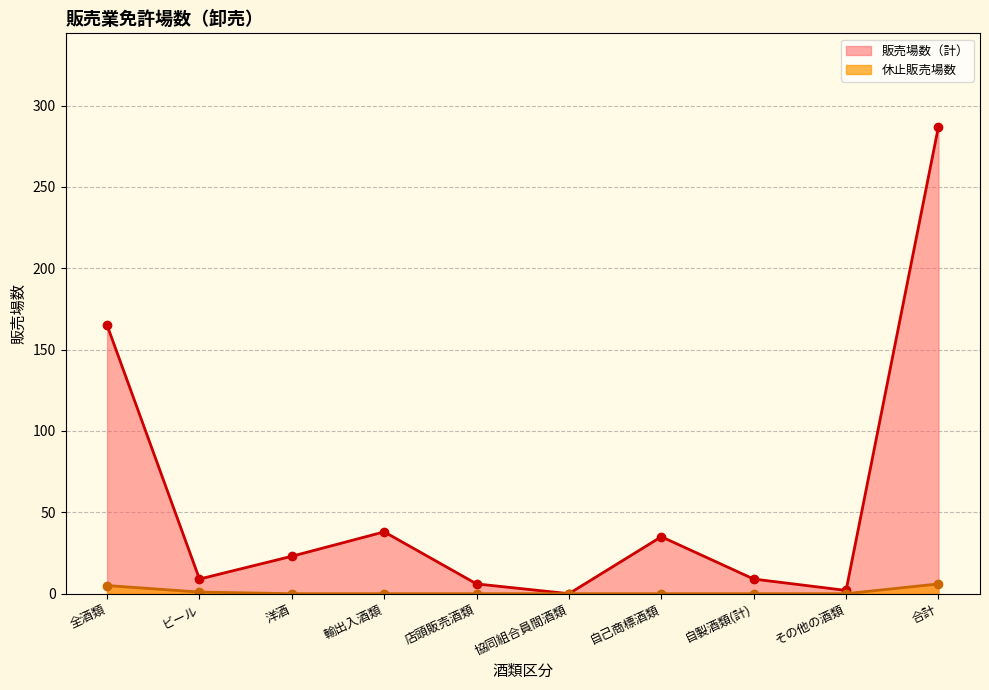

At how many categories does at least one series exceed 40?

2